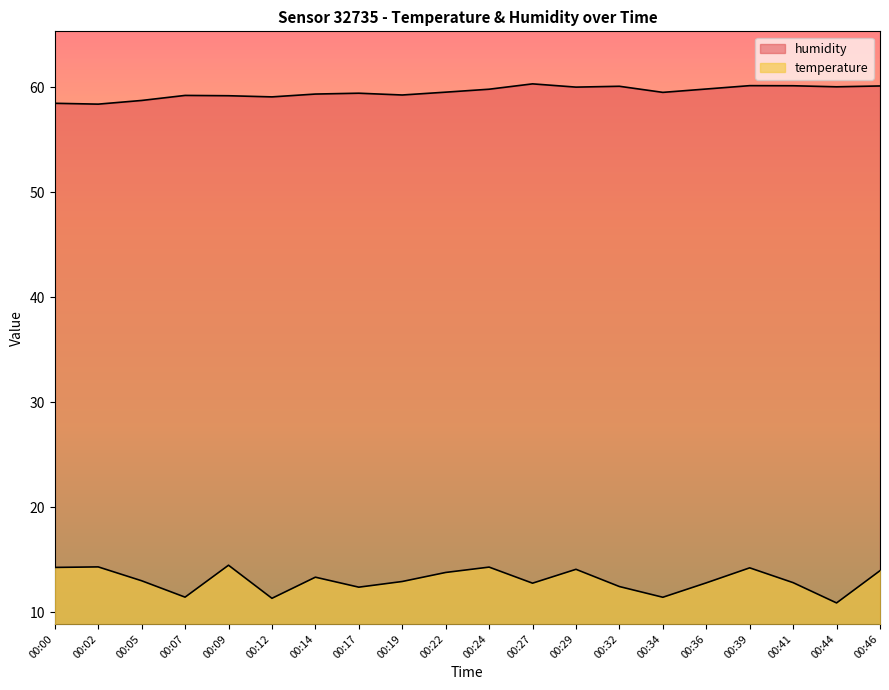

Rank the series at 00:00 from lowest to highest value.

temperature, humidity